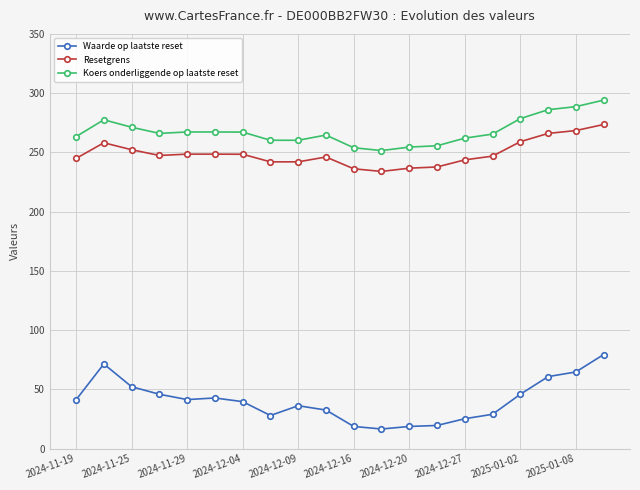

What is the average value of the Waarde op laatste reset series?

40.4